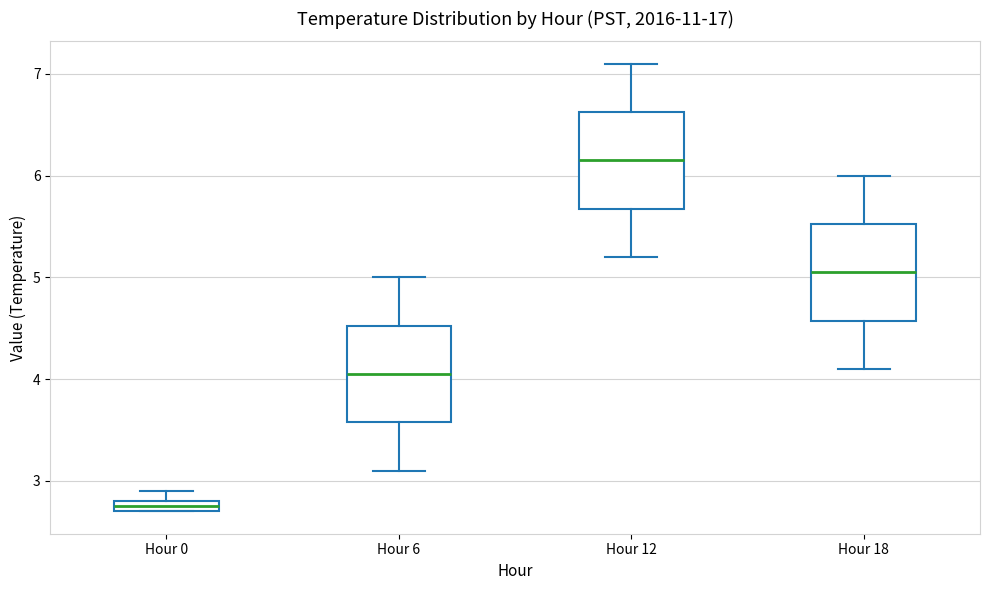

Which box has the highest median line?

Hour 12